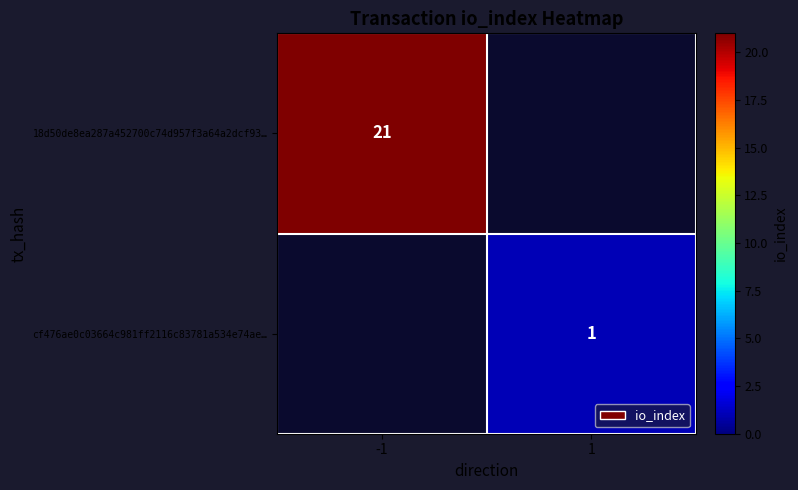

The value of 18d50de8ea287a452700c74d957f3a64a2dcf93… at -1 is 32. True or false?

False